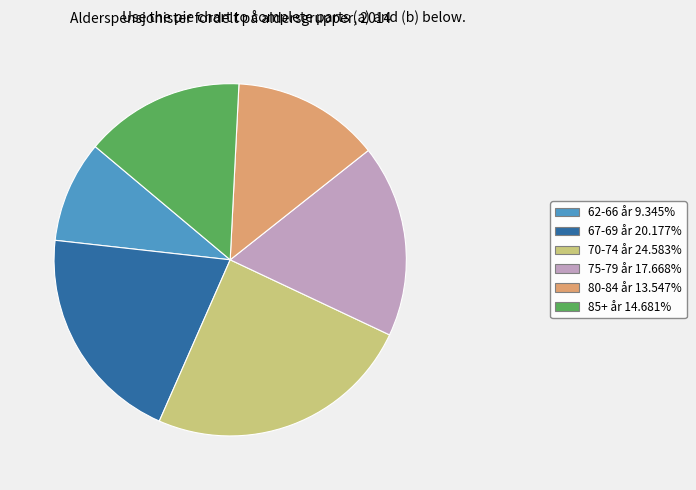

Which slice is the smallest?

62-66 år